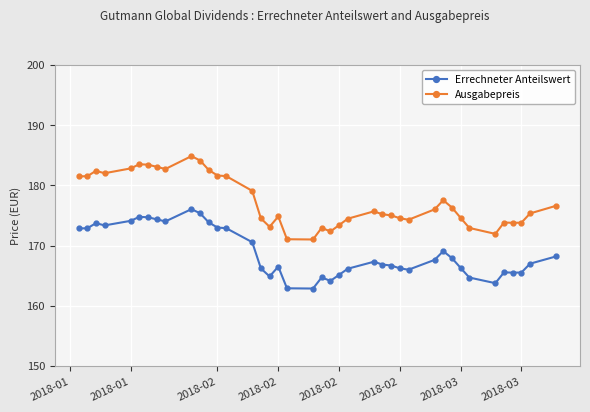

List the series in order of their peak value, highest first.

Ausgabepreis, Errechneter Anteilswert